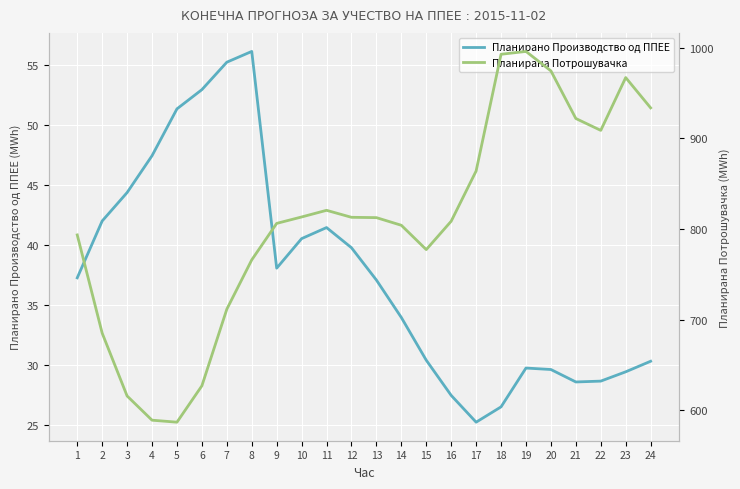

What is the value of the Планирана Потрошувачка point at the 11th from the left?

820.7